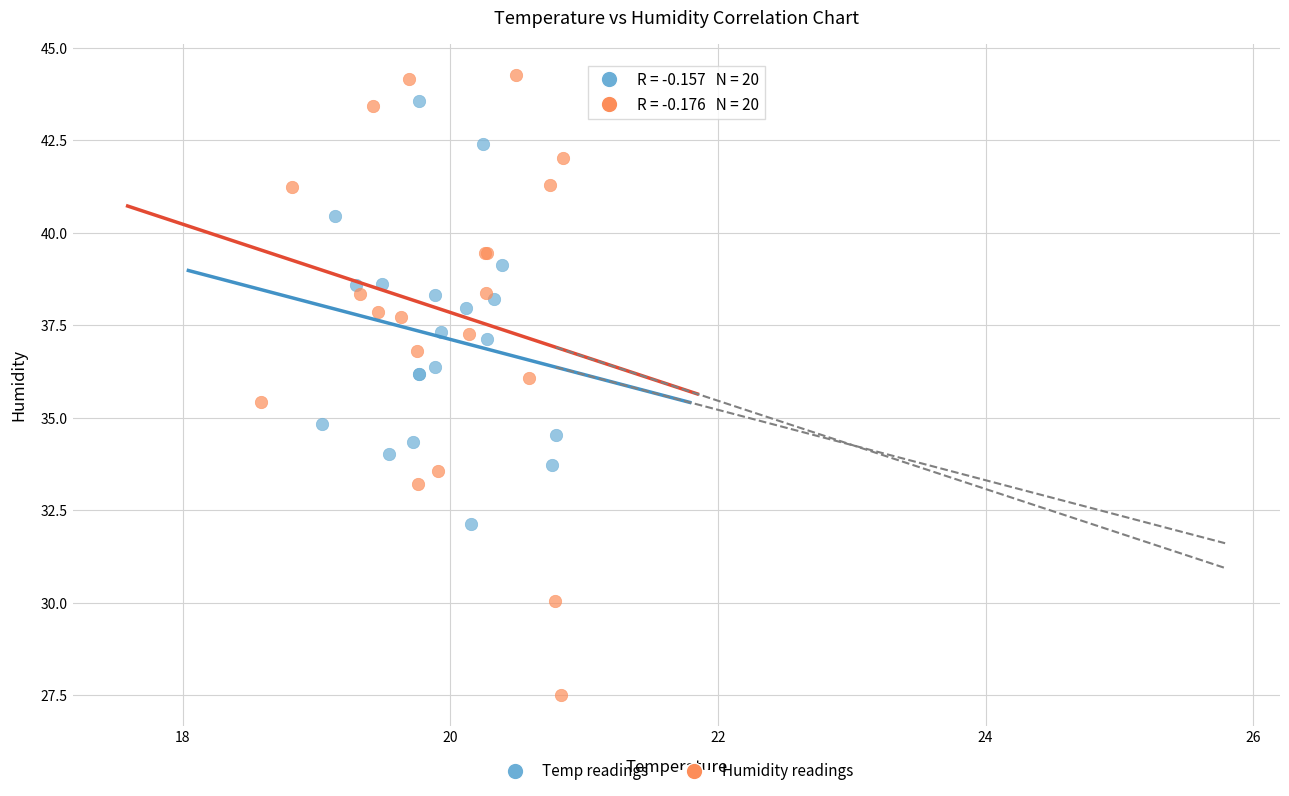

Which series contains the lowest Y value?

Humidity readings